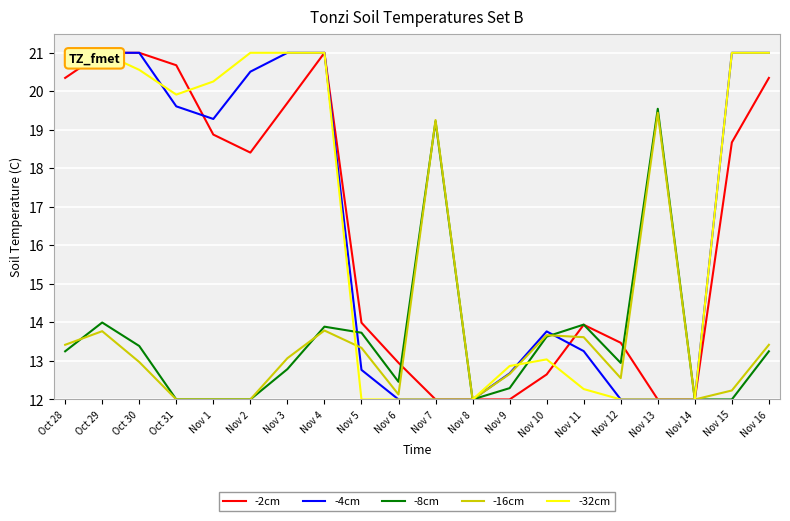

What is the label of the 6th point from the right?

Nov 11